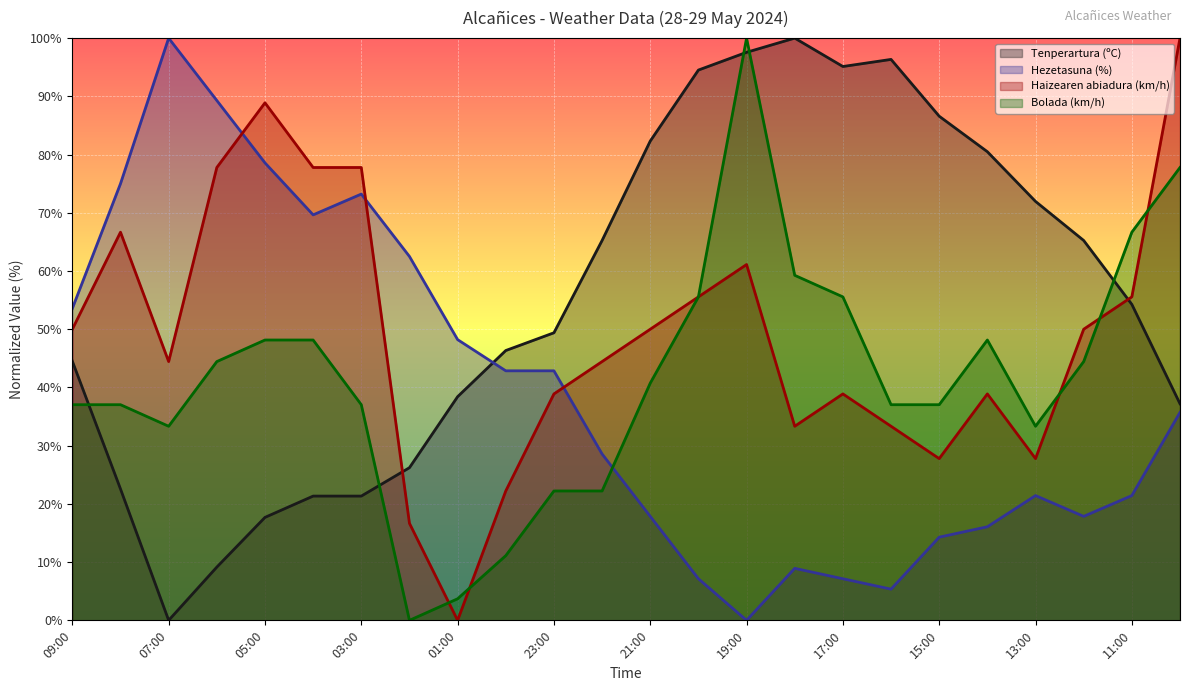

At how many categories does at least one series exceed 99?

4